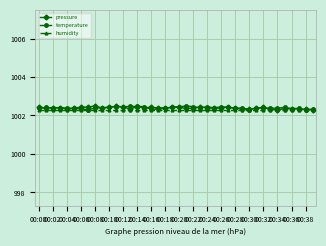

True or false: pressure has more than 0 interior local peaks.

True